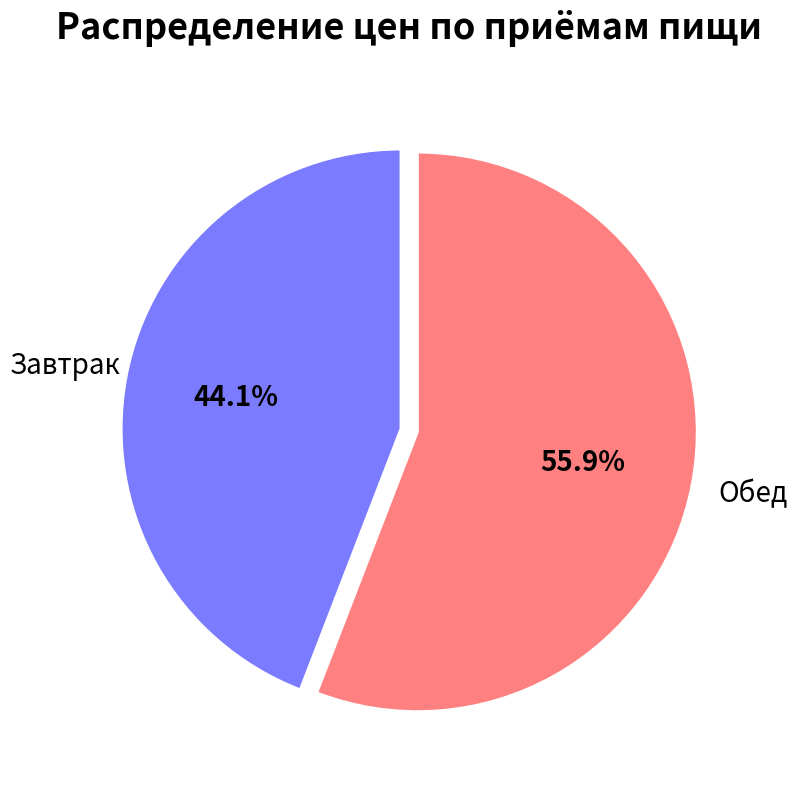

Does any single category account for the majority?

Yes